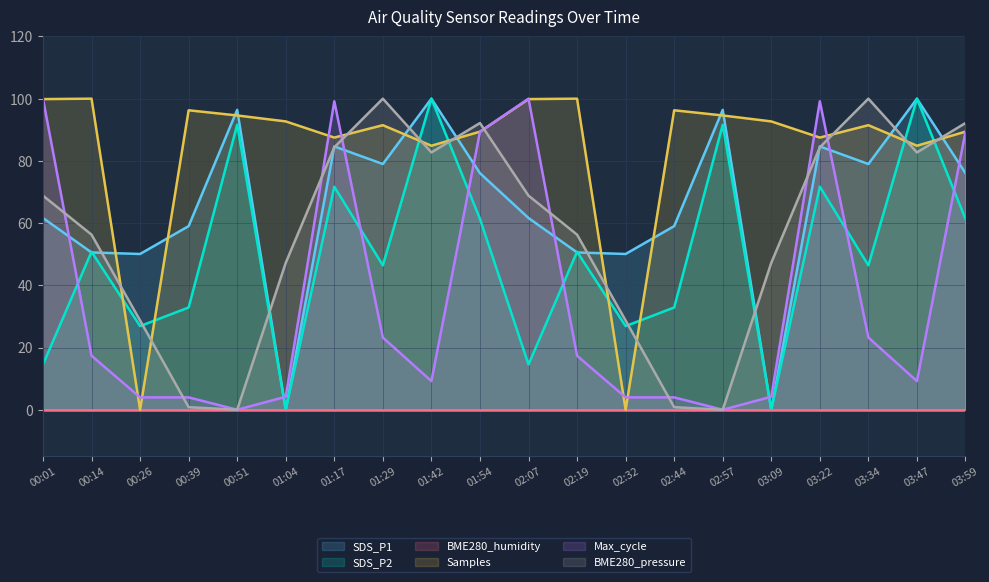

What is the label of the 4th point from the left?

00:39